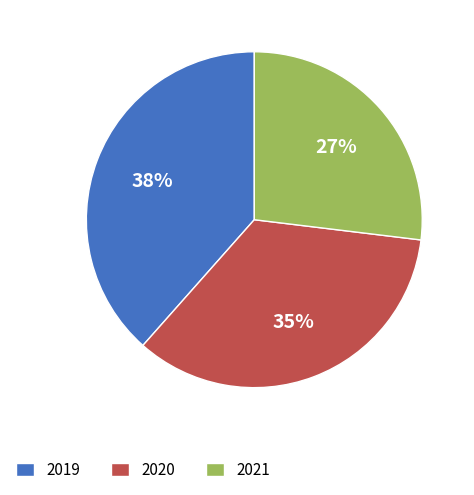

The 2020 slice represents 22% of the pie. True or false?

False